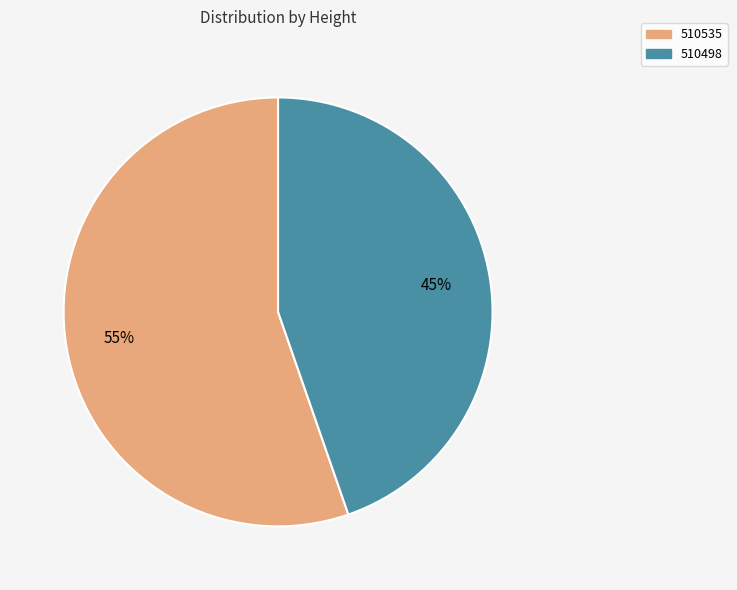

What percentage is the 510535 slice, to the nearest percent?

55%